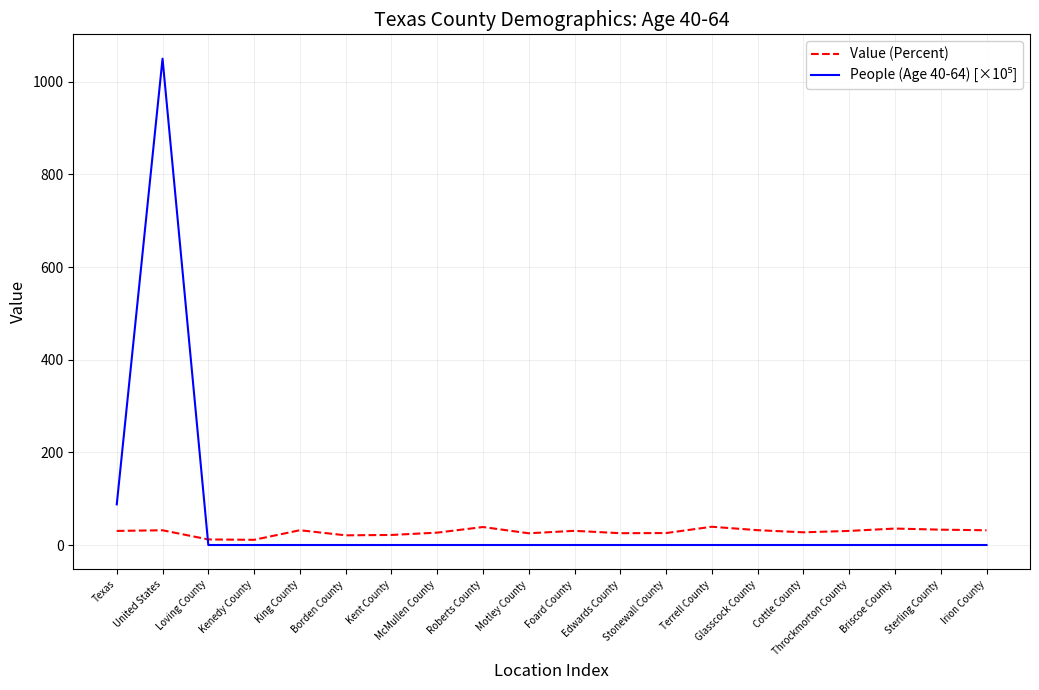

Does the chart display data point markers on the line(s)?

No